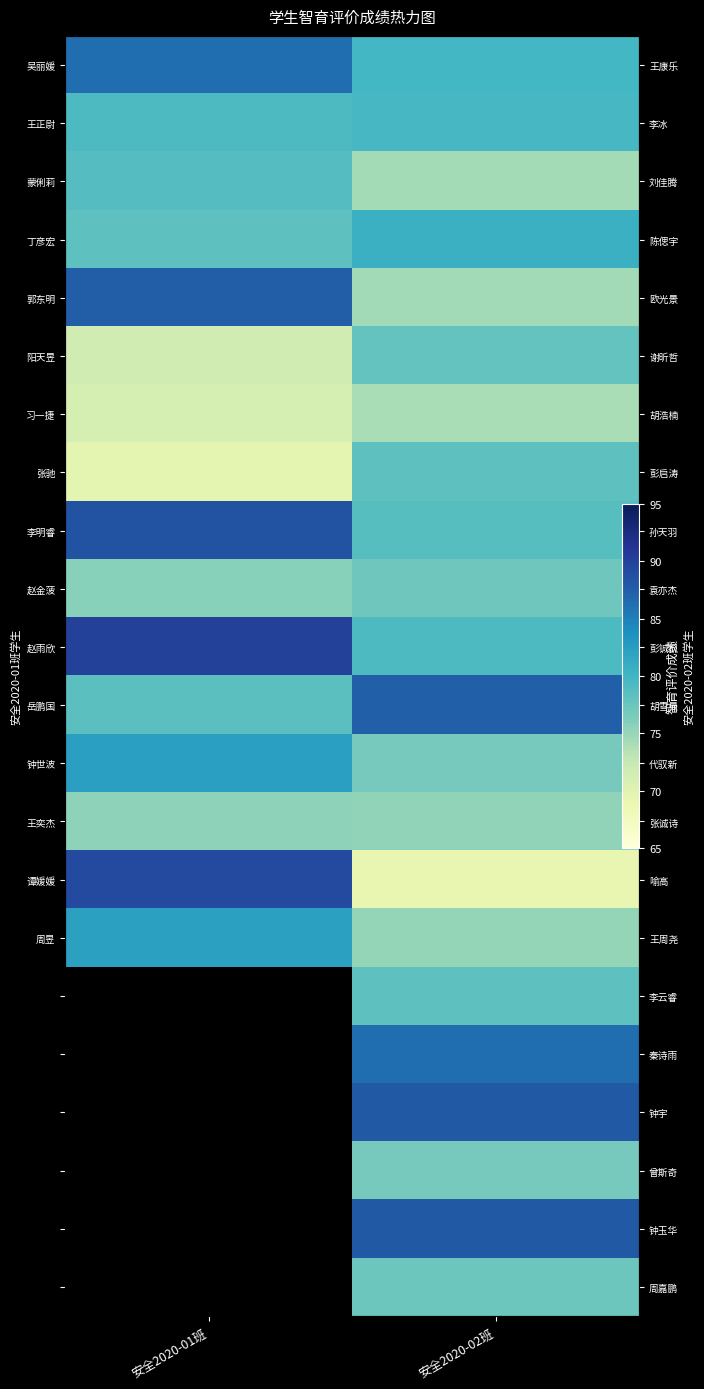

True or false: 蒙俐莉 has a value of 16.0 at 安全2020-02班.

False